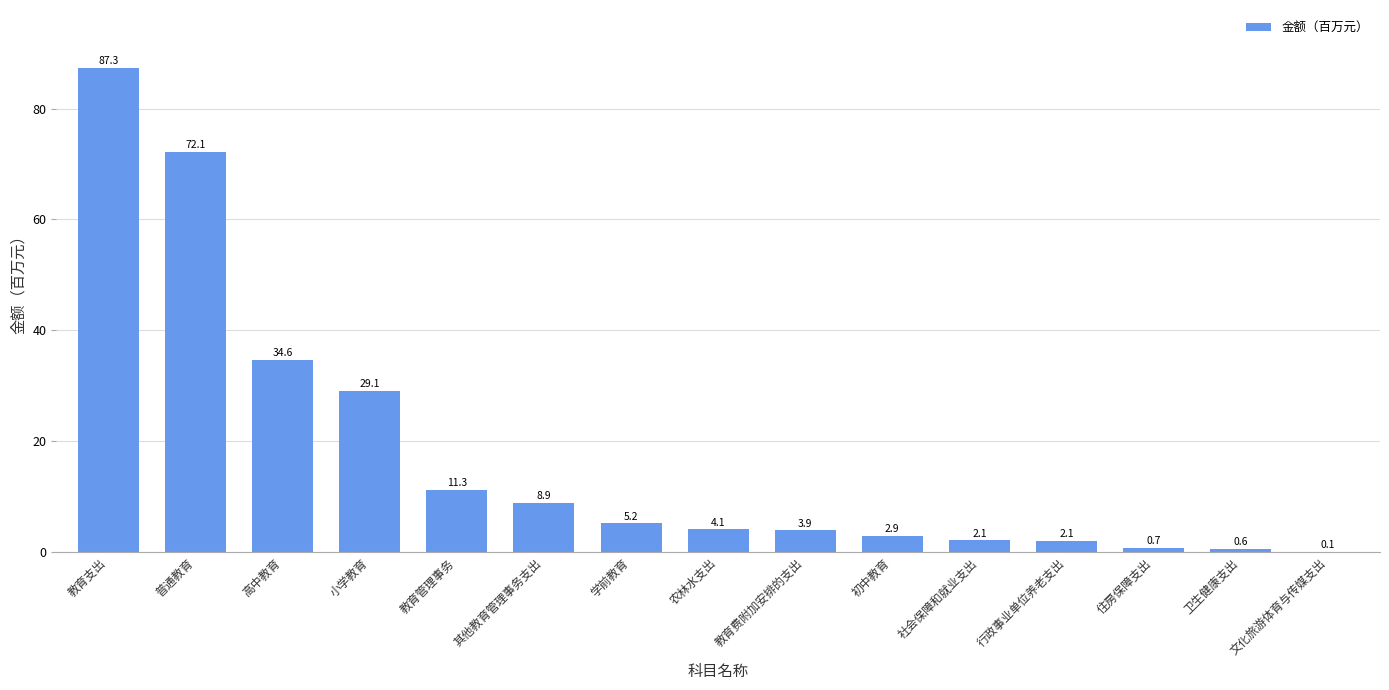

What is the sum of all values?

265.0